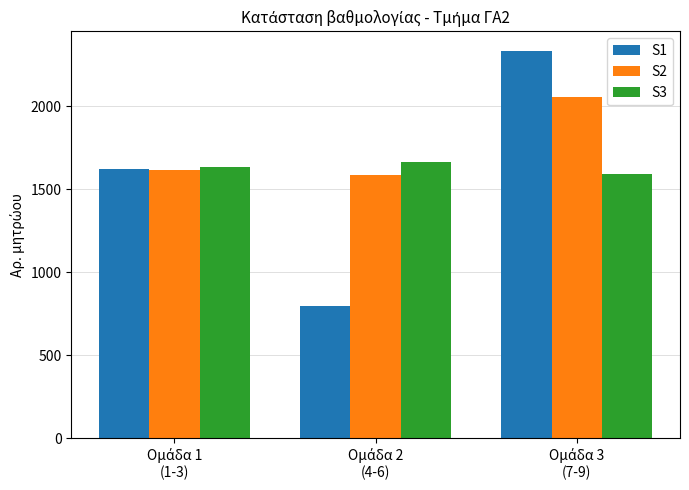

Which series has the largest total across all categories?

S2